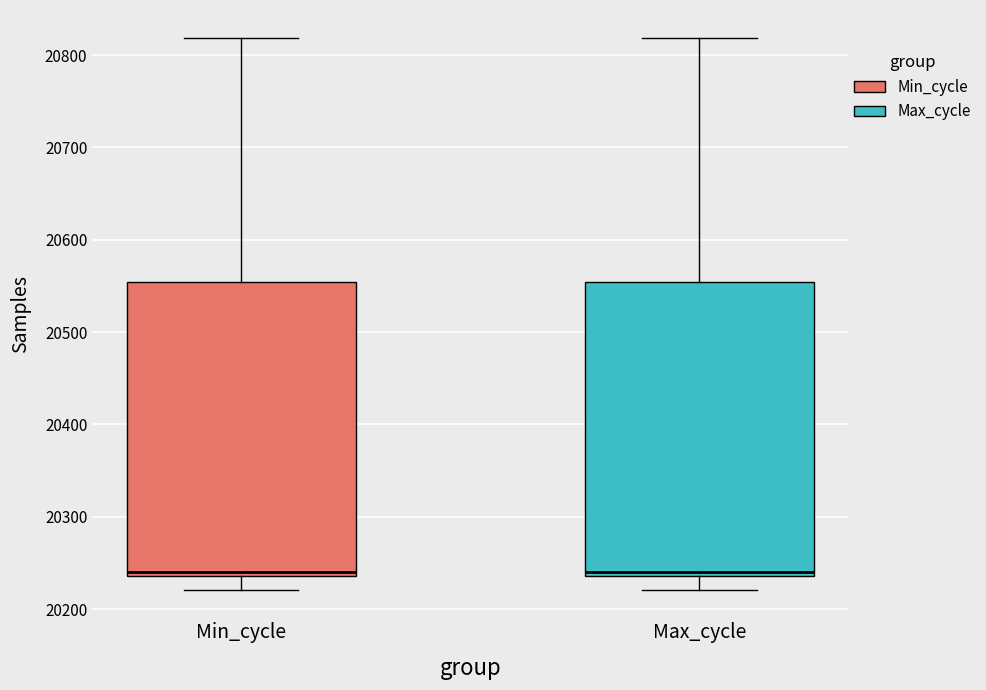

Where is the upper edge of the box for Max_cycle on the y-axis? The values are not printed on the chart, so give them approximately, as read against the axis.

20550